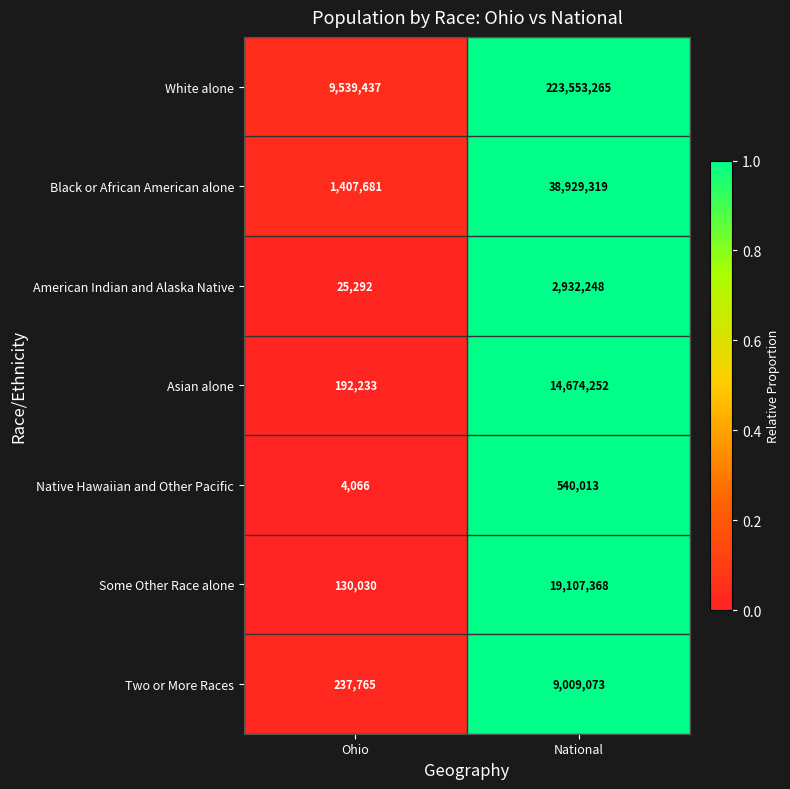

What is the greatest value displayed?

223553265